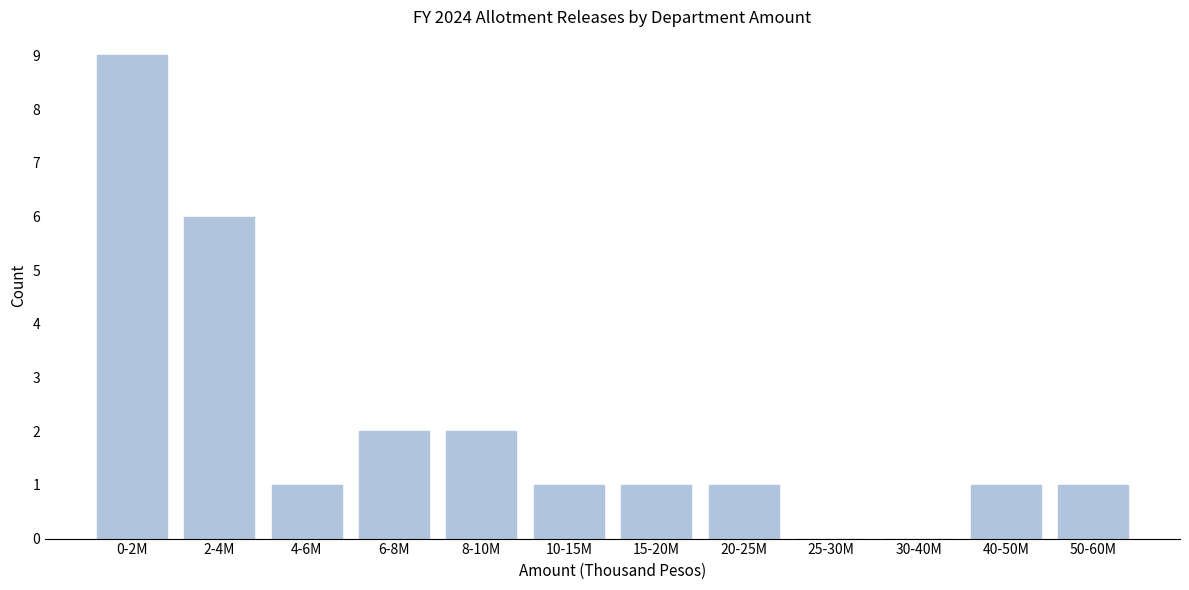

Reading right to left, transcribe all the data shown in this chart.

50-60M=1	40-50M=1	30-40M=0	25-30M=0	20-25M=1	15-20M=1	10-15M=1	8-10M=2	6-8M=2	4-6M=1	2-4M=6	0-2M=9